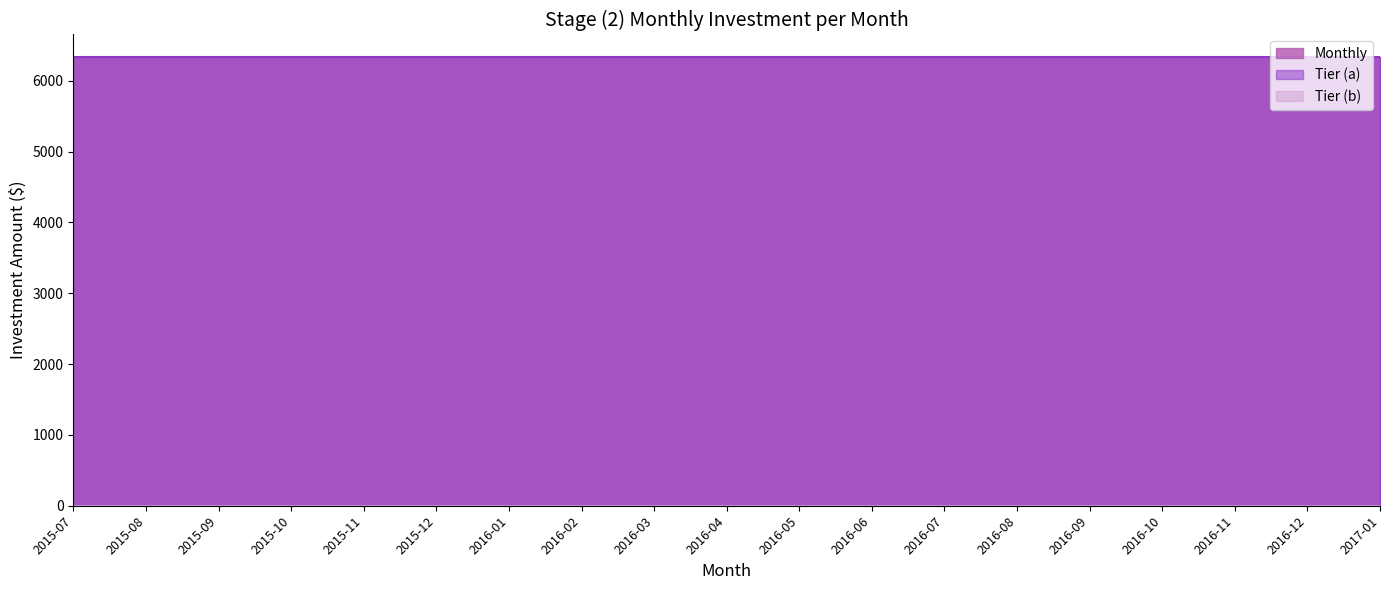

List the series in order of their peak value, highest first.

Tier (a), Monthly, Tier (b)